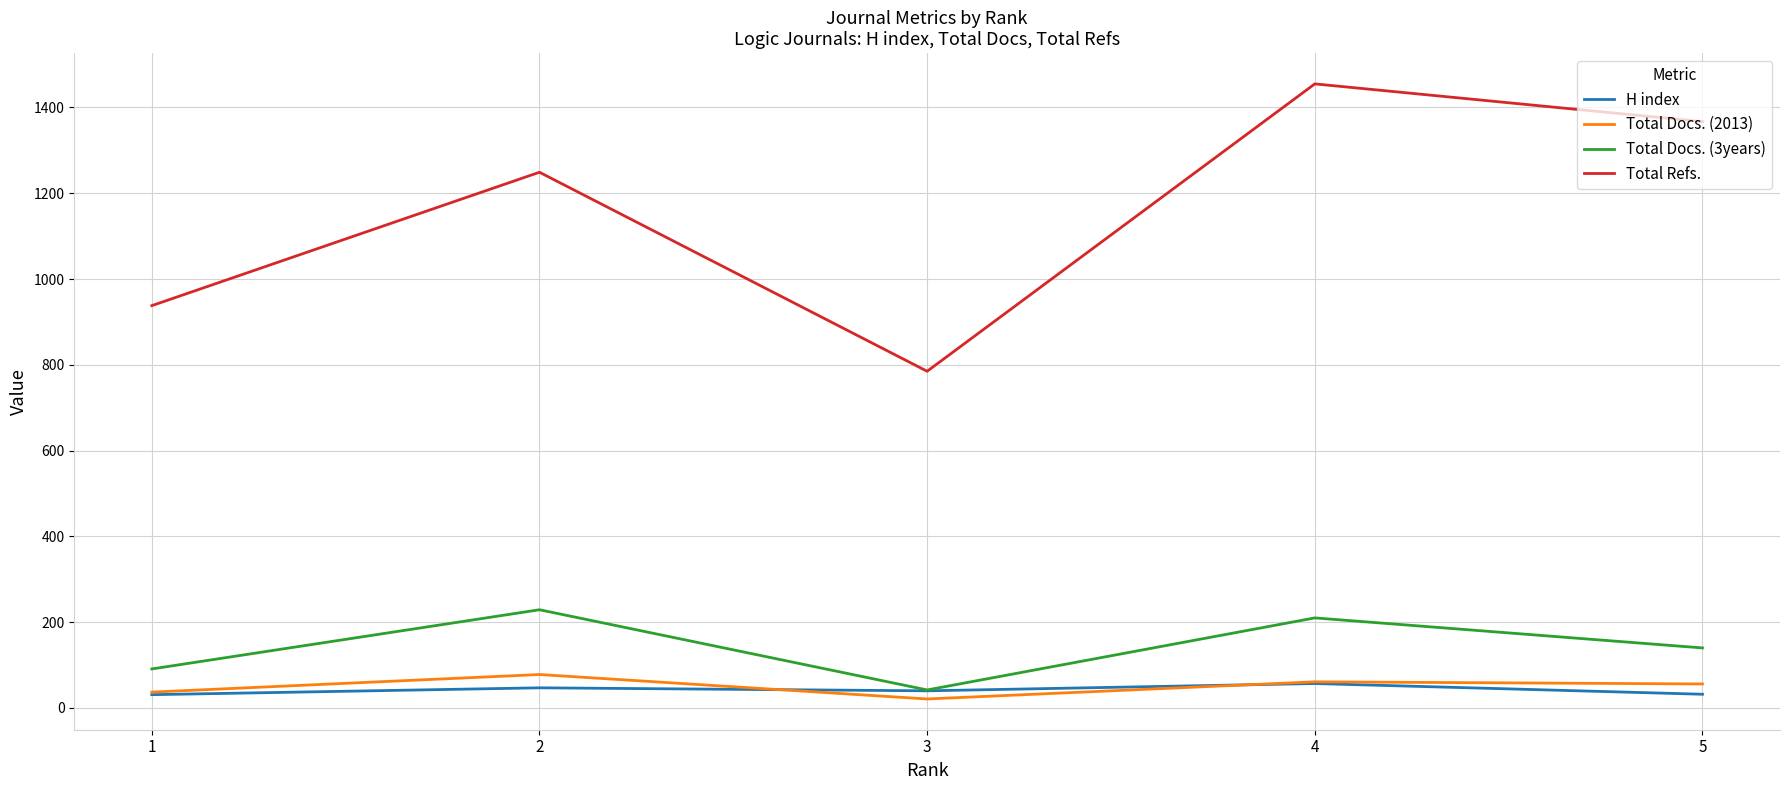

What is the total value across all series at 3?

888